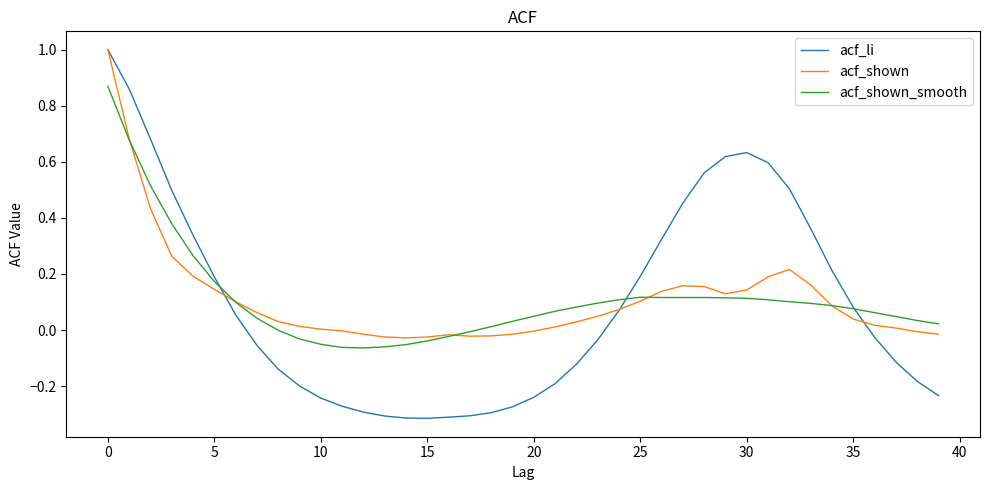

What is the maximum value shown in the chart?

1.0